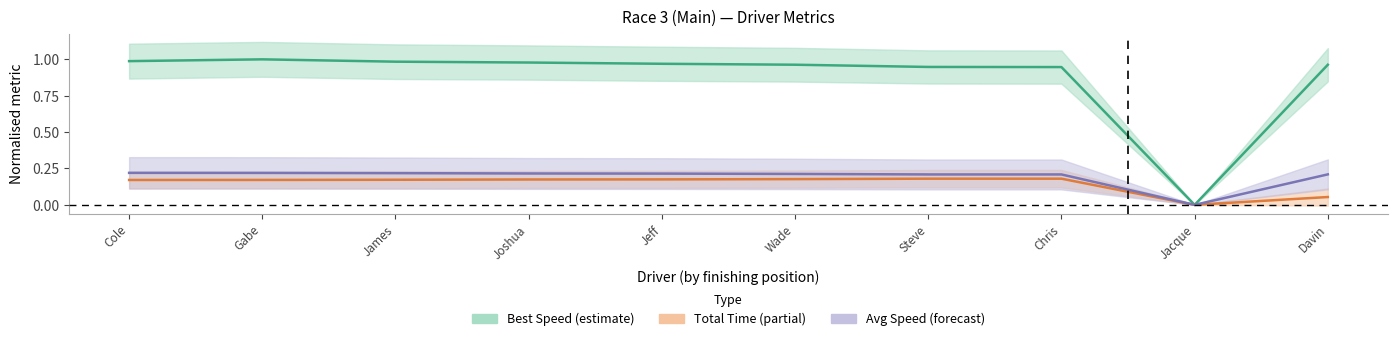

How many data points in Best Speed are above 0?

9